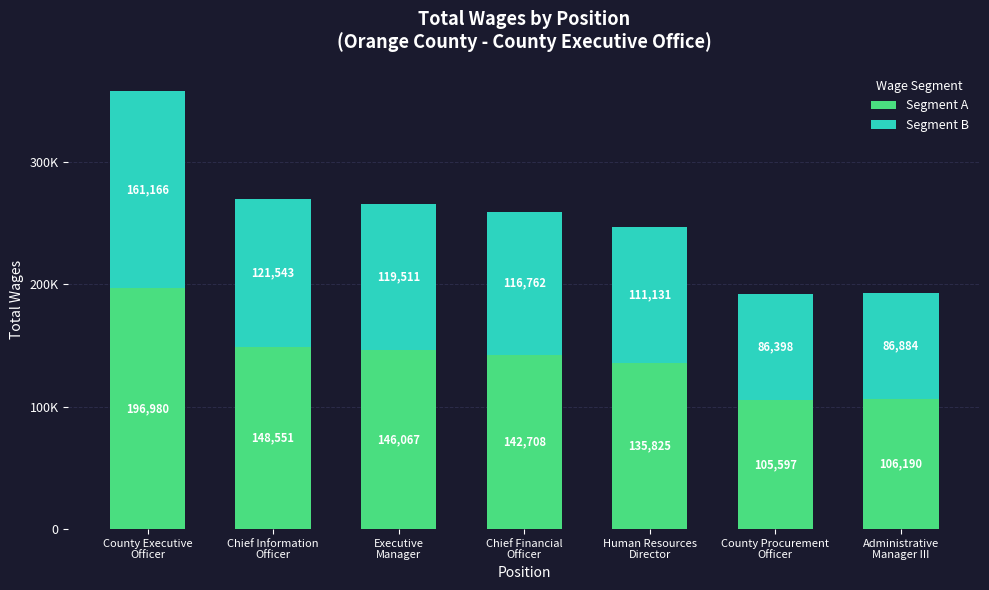

What are all the series names shown in the legend?

Segment A, Segment B